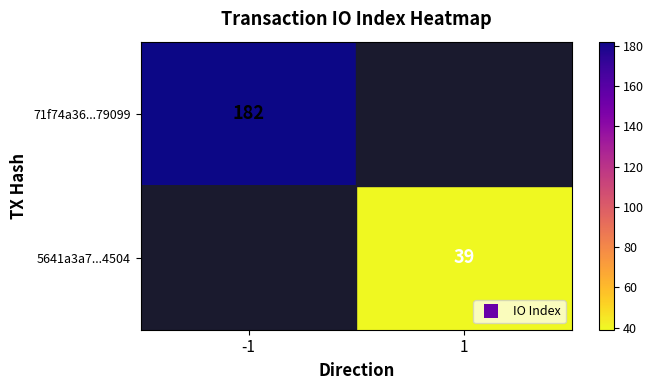

Which has a higher value, 1 or -1?

-1